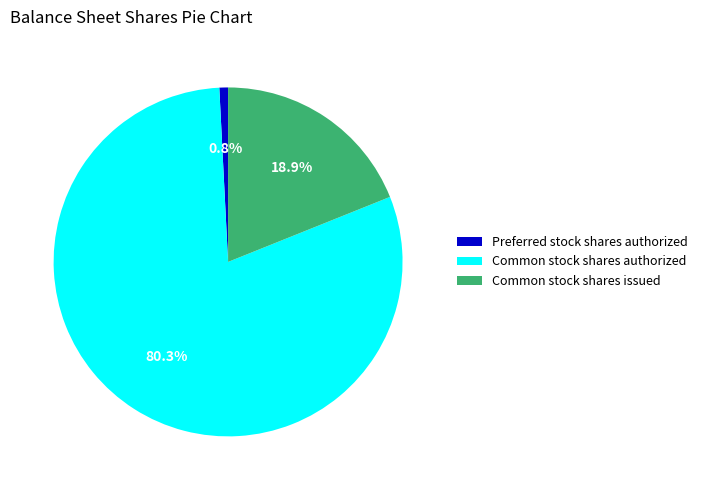

Which slice is the largest?

Common stock shares authorized